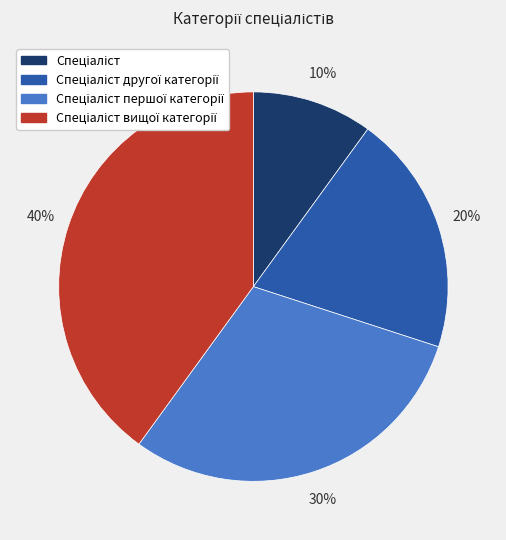

To the nearest percent, what is the difference between the largest and smallest slice percentages?

30%